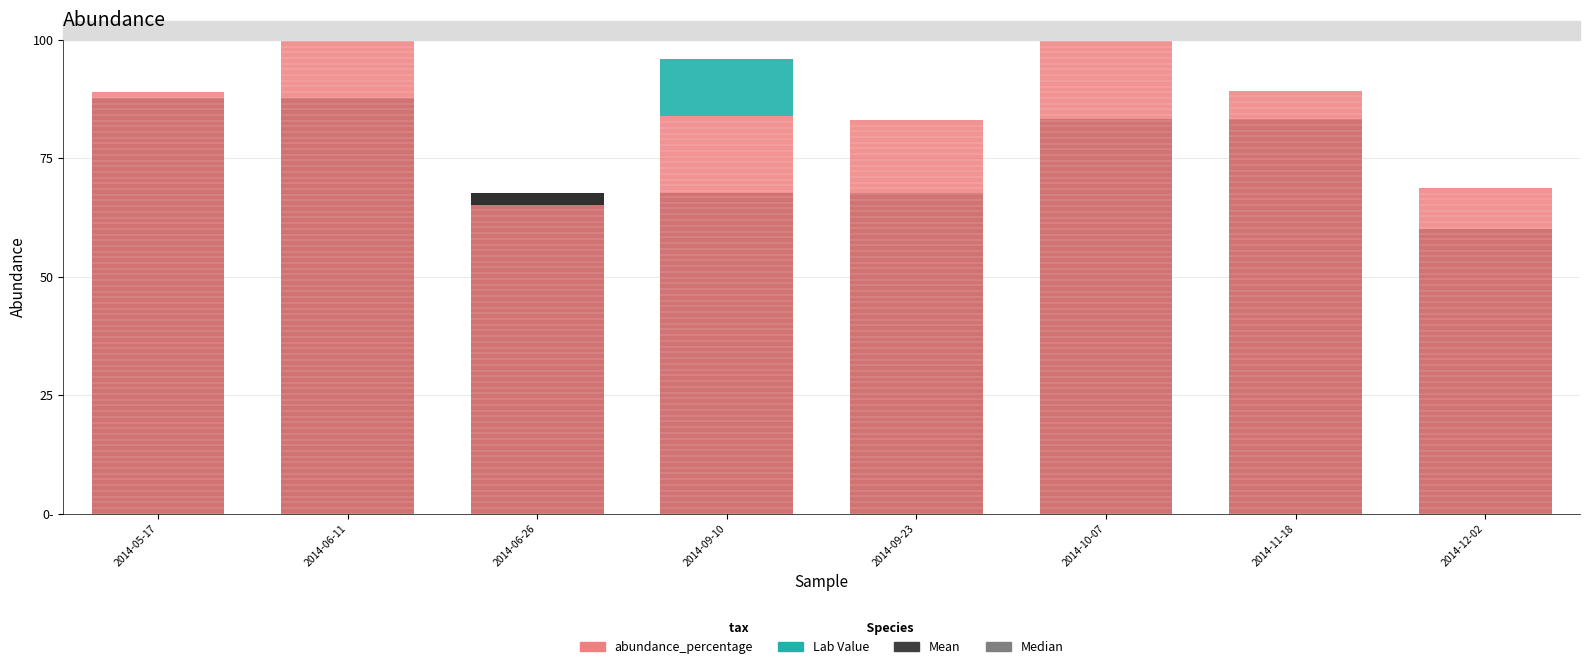

At which label does Mean reach its minimum?

2014-12-02